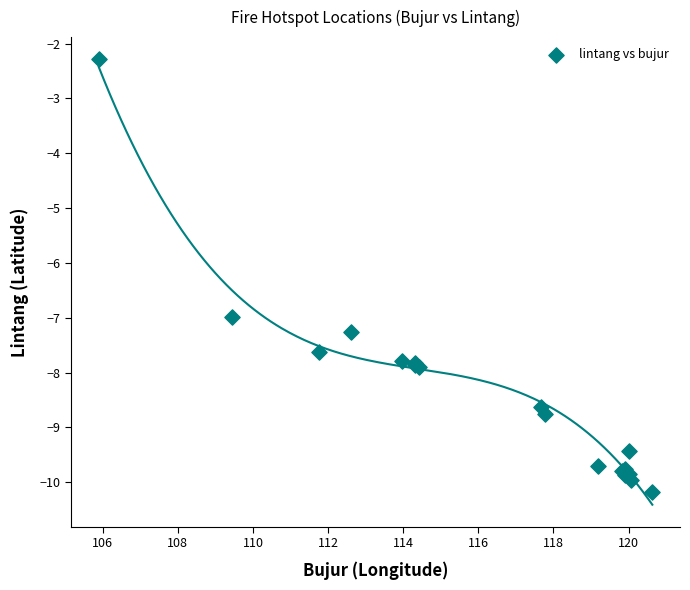

What Y value in the scatter plot is closest to -6?

-7.0